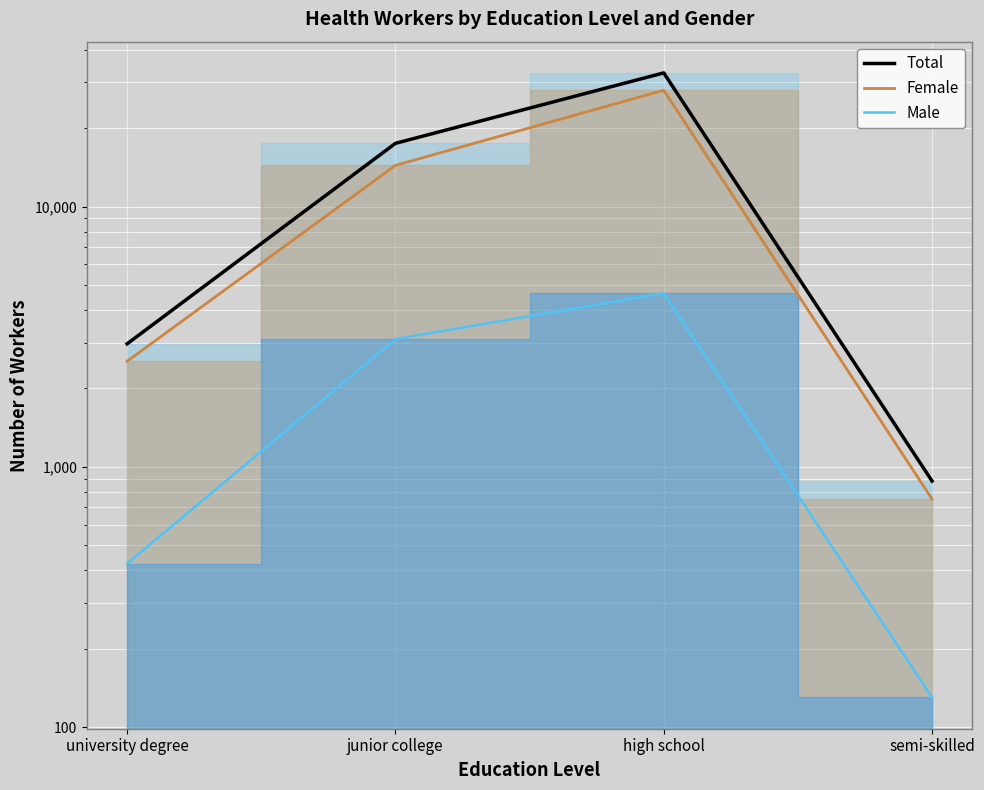

Reading left to right, transcribe all the data shown in this chart.

Total: 2969	17488	32607	882
Female: 2544	14392	27962	752
Male: 425	3096	4645	130